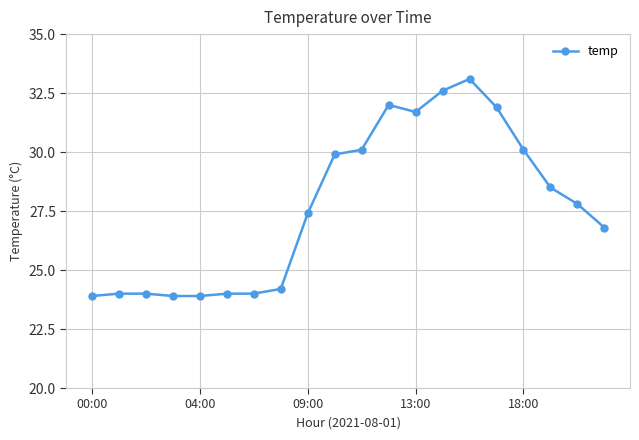

How many values are below 27?

9